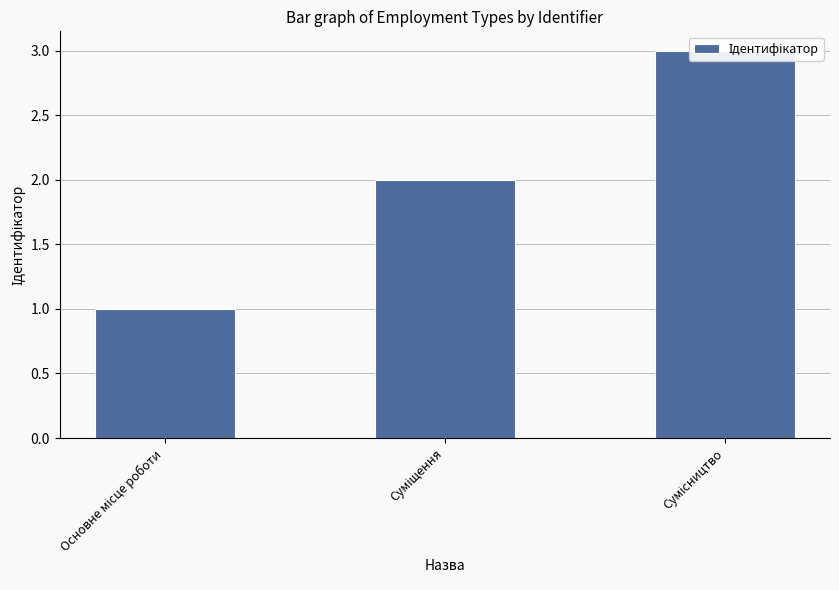

What is the label of the 2nd bar from the right?

Суміщення